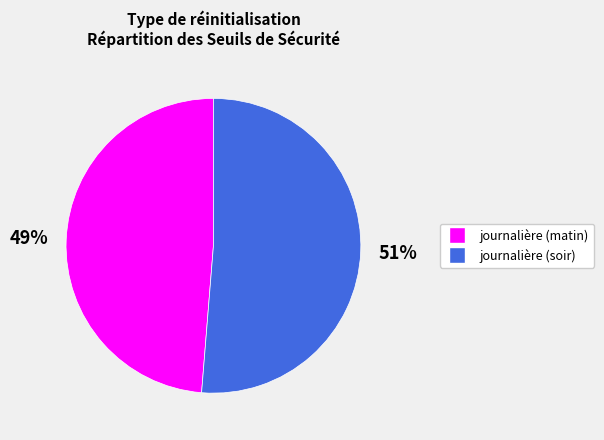

Is there any slice that represents more than half of the pie?

Yes